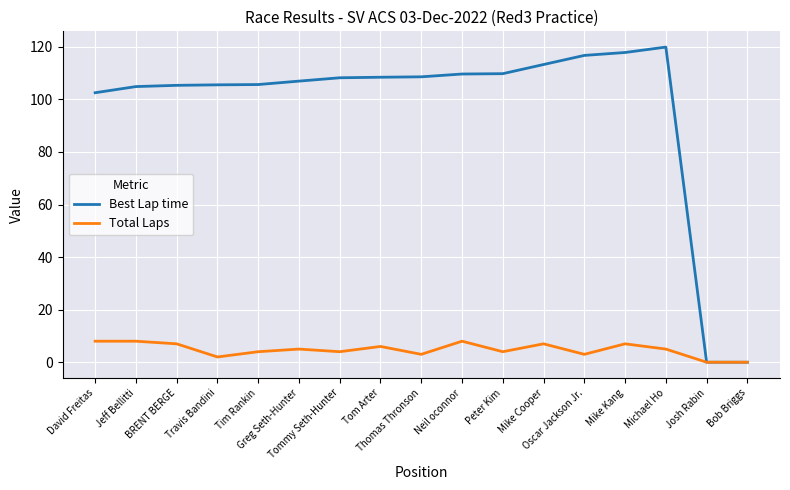

Which series has the largest range (max minus min)?

Best Lap time